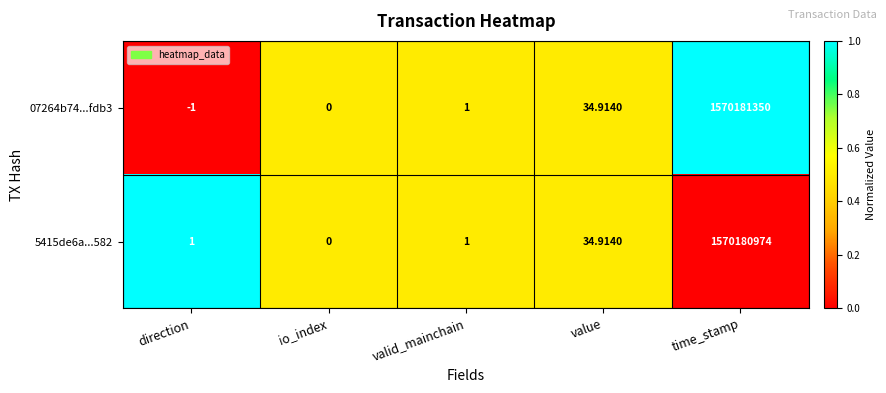

Which series has the largest total across all categories?

07264b74...fdb3